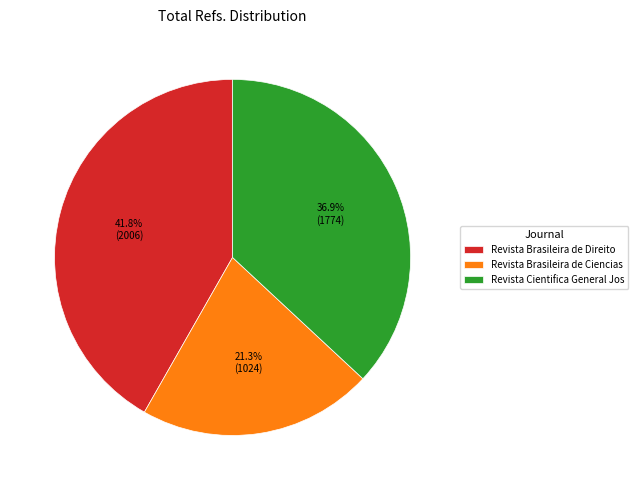

Which slice is the smallest?

Revista Brasileira de Ciencias